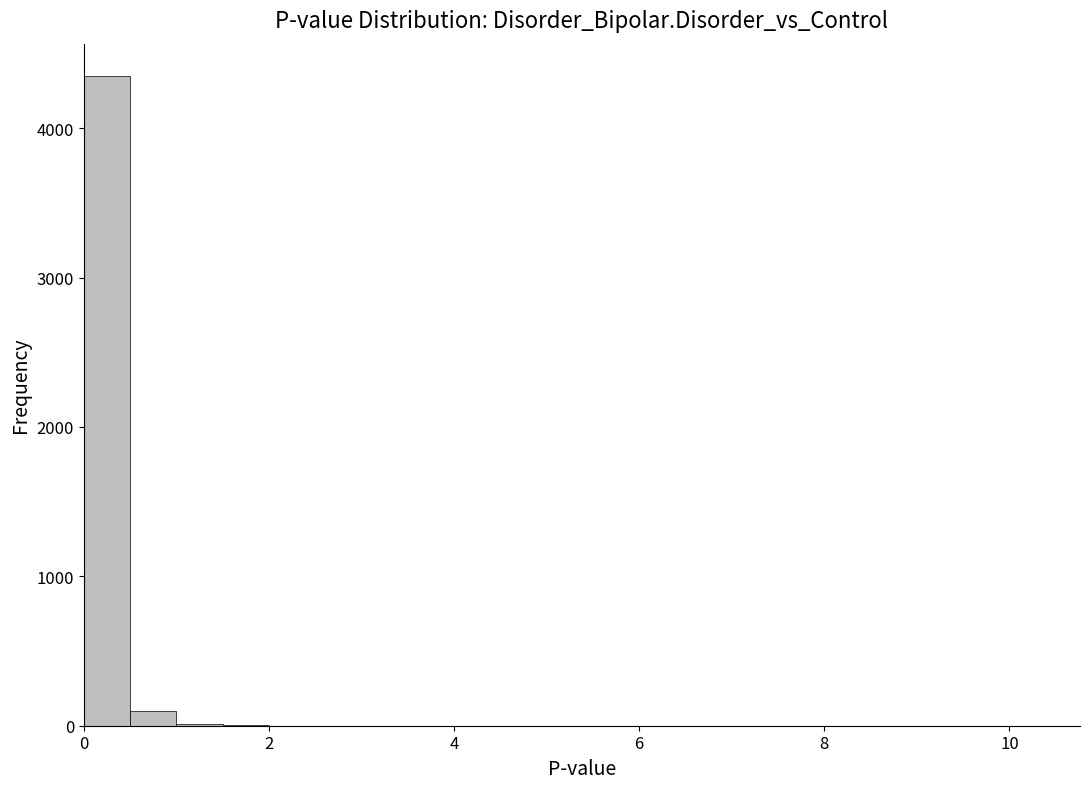

Read against the x-axis, roughly where is the centre of the tallest bar?

0.2